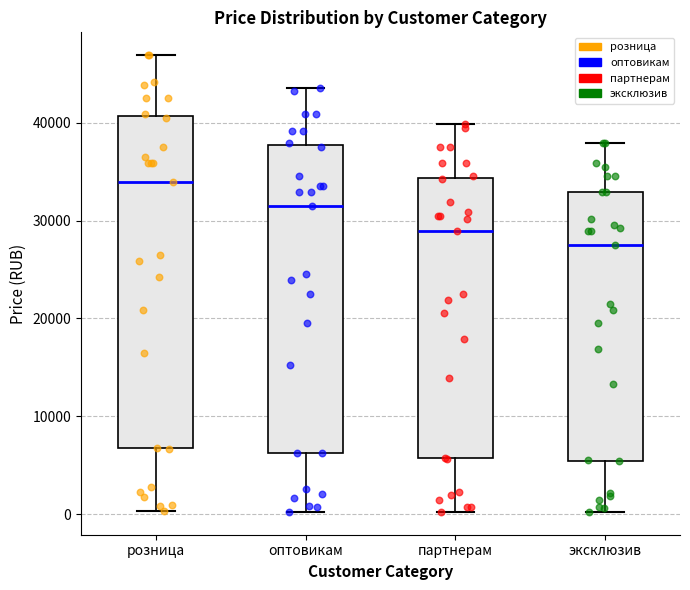

Which box is the tallest, from its lower edge to its upper edge?

розница